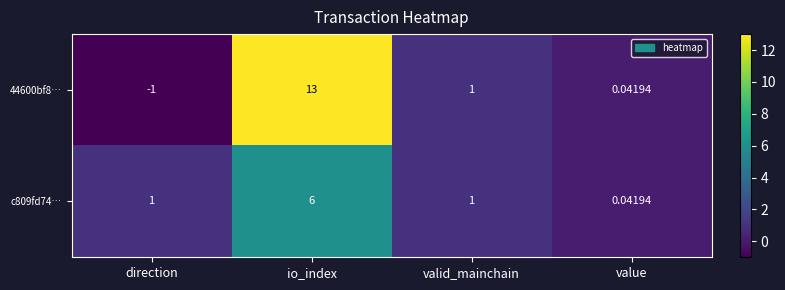

At which category is the sum across all series the highest?

io_index